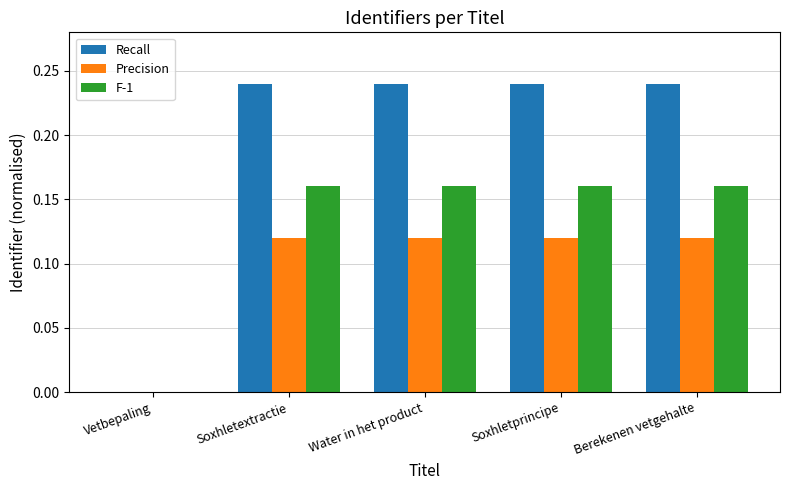

The Recall series shows -0.1 at Vetbepaling. True or false?

False